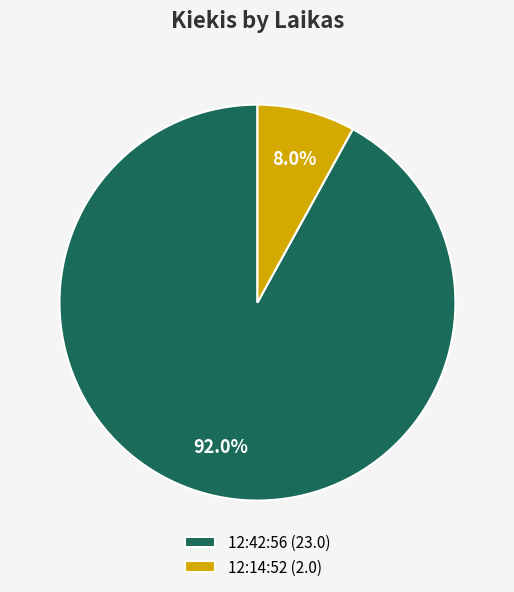

Combined, do 12:14:52 and 12:42:56 account for over 50%?

Yes